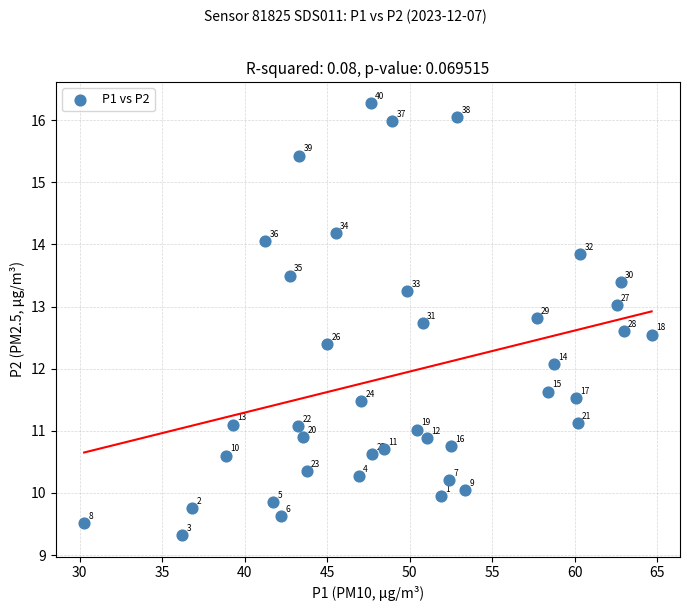

What Y value in the scatter plot is closest to 12?

12.1